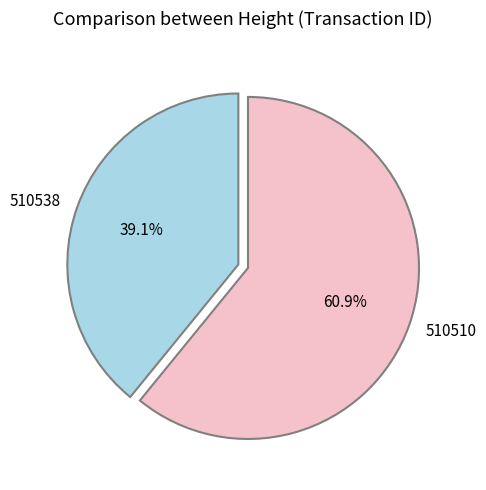

To the nearest percent, what is the combined percentage of 510510 and 510538?

100%